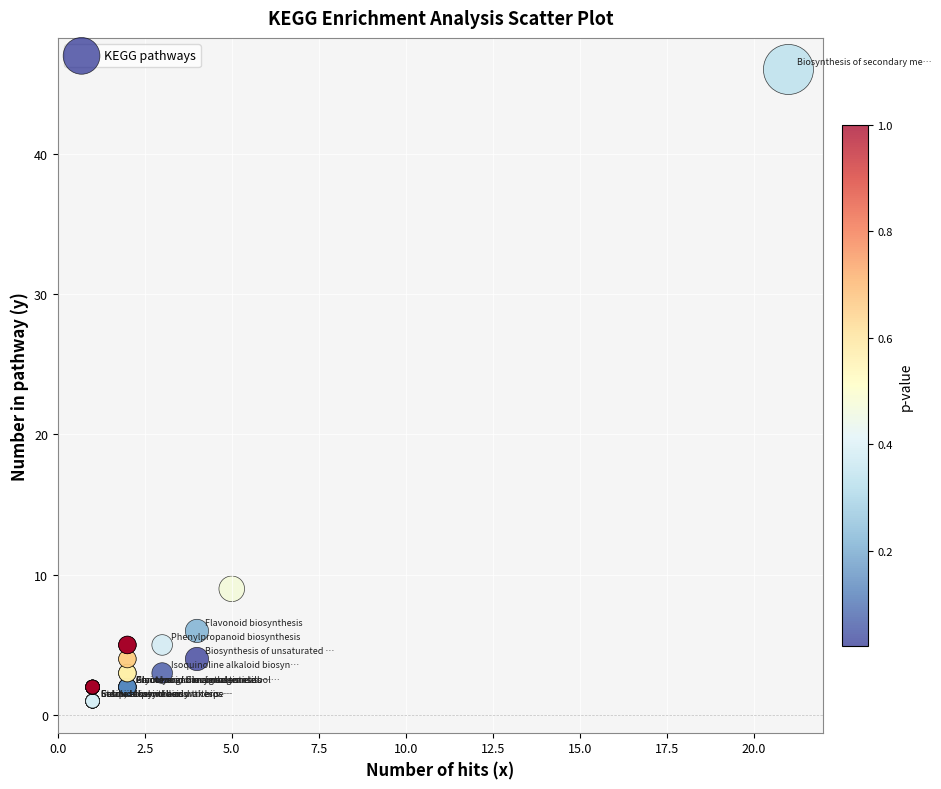

What Y value in the scatter plot is closest to 23?

9